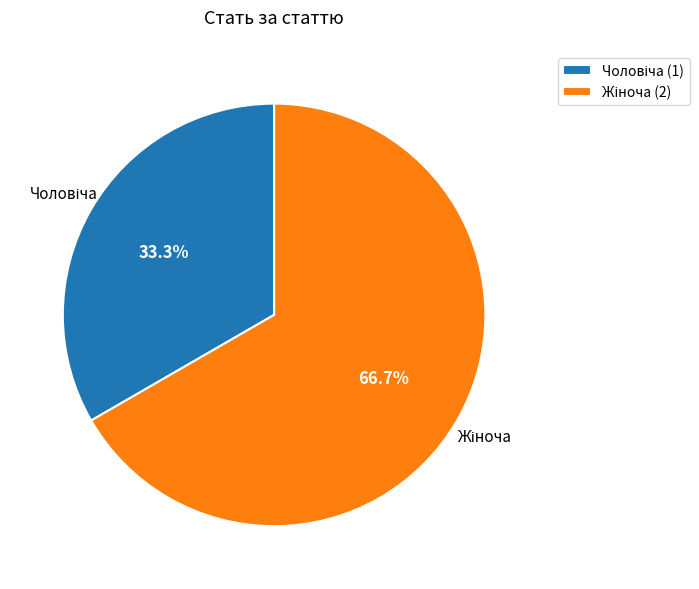

Does any single category account for the majority?

Yes